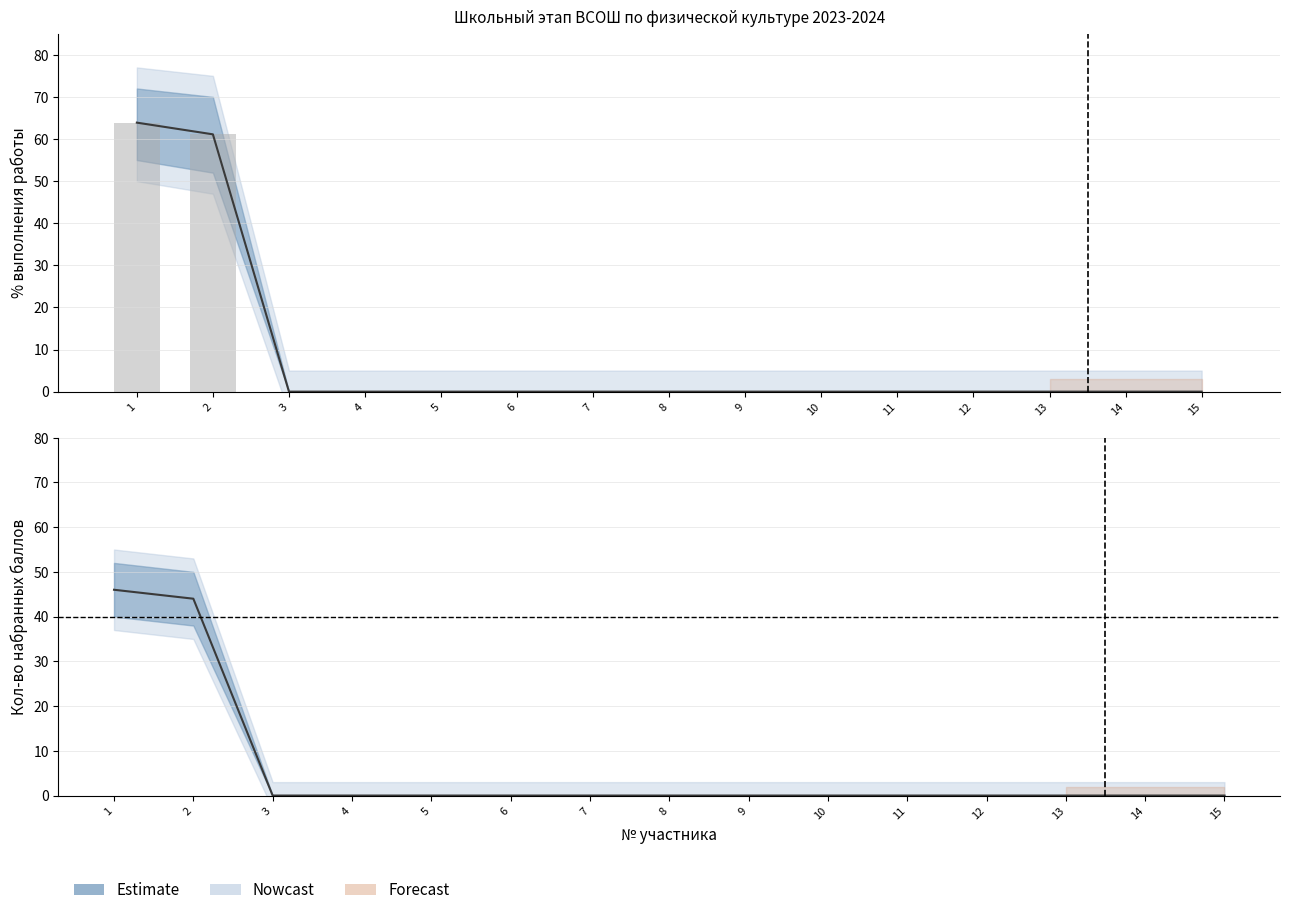

Which category has the lowest value across all series?

3